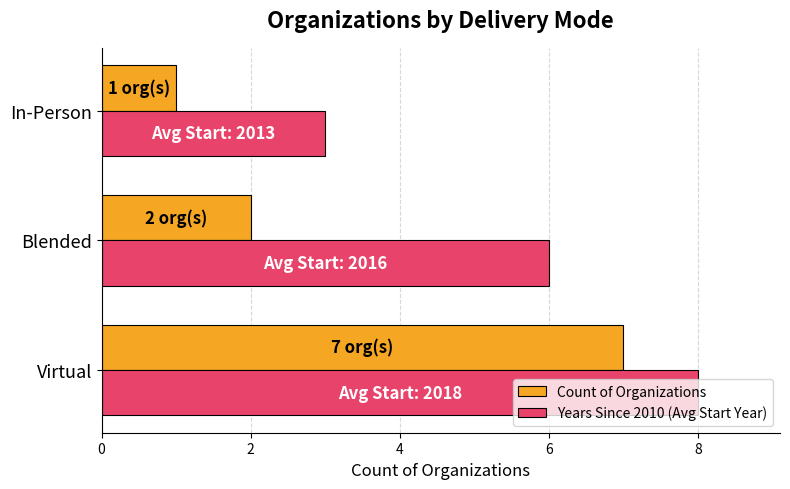

Where is Count of Organizations nearest to the value 4?

Blended